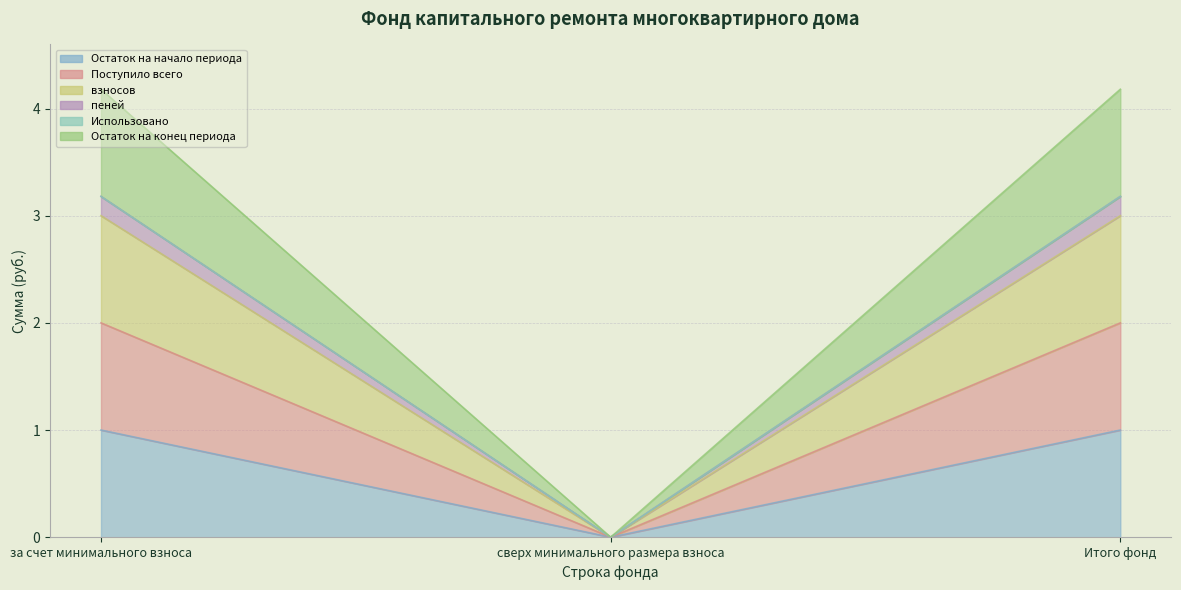

Which series has the largest range (max minus min)?

Остаток на конец периода